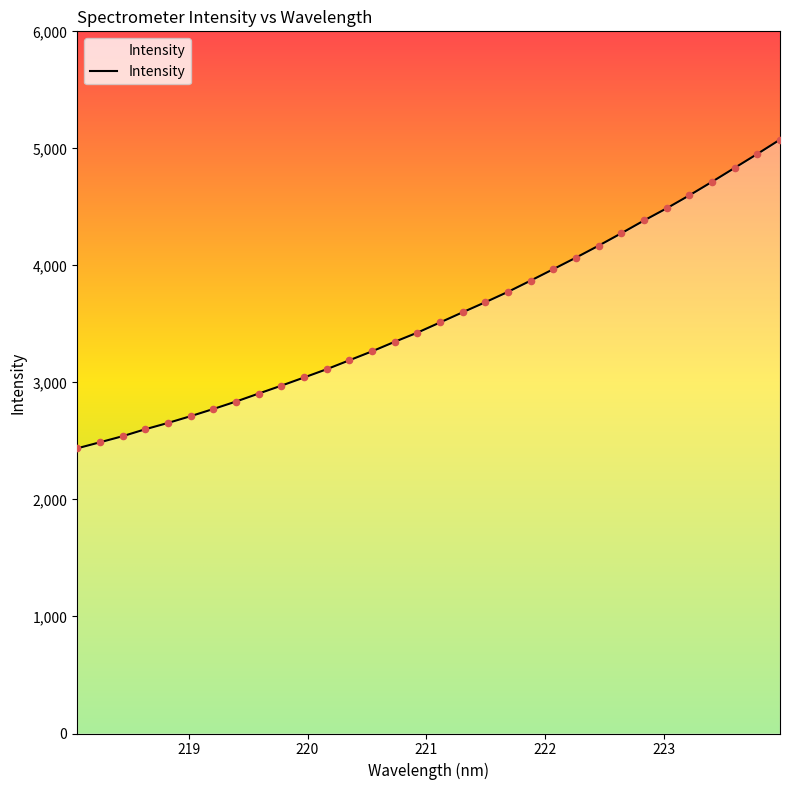

What is the minimum value shown in the chart?

2436.7